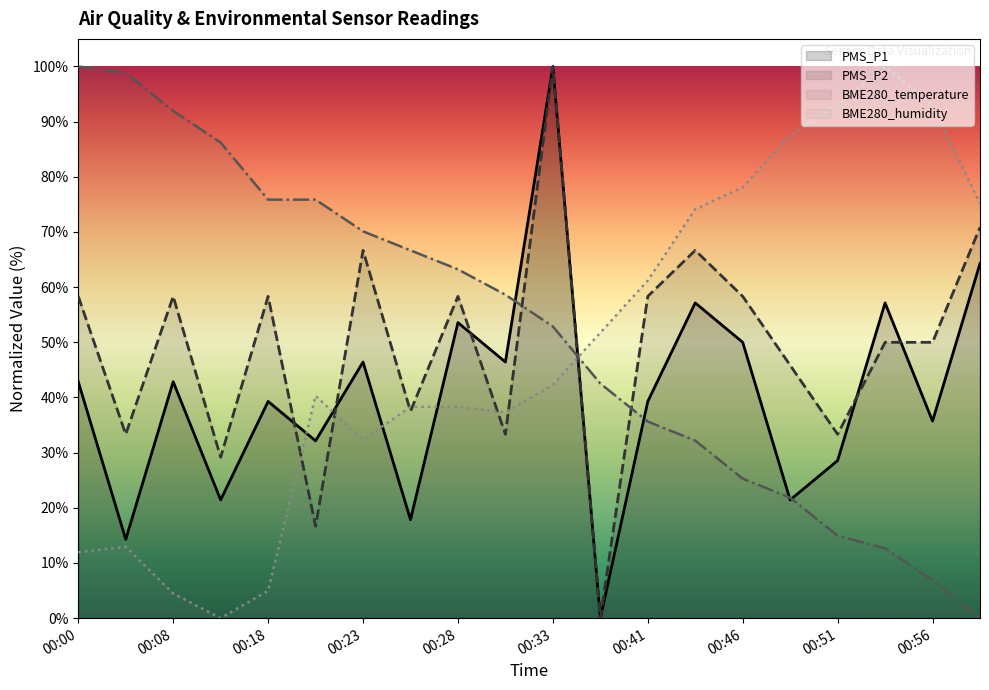

What is the difference between the second highest and minimum values in the PMS_P2 series?

70.8